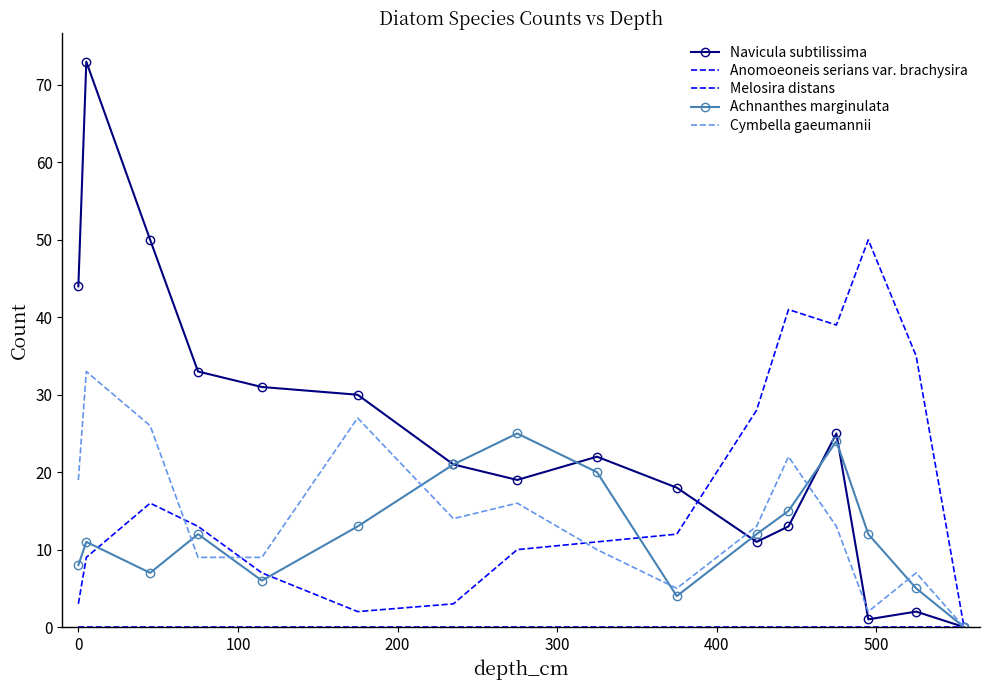

Reading left to right, list all the values displayed in this chart.

Navicula subtilissima: 44	73	50	33	31	30	21	19	22	18	11	13	25	1	2	0
Anomoeoneis serians var. brachysira: 3	9	16	13	7	2	3	10	11	12	28	41	39	50	35	0
Melosira distans: 0	0	0	0	0	0	0	0	0	0	0	0	0	0	0	0
Achnanthes marginulata: 8	11	7	12	6	13	21	25	20	4	12	15	24	12	5	0
Cymbella gaeumannii: 19	33	26	9	9	27	14	16	10	5	13	22	13	2	7	0